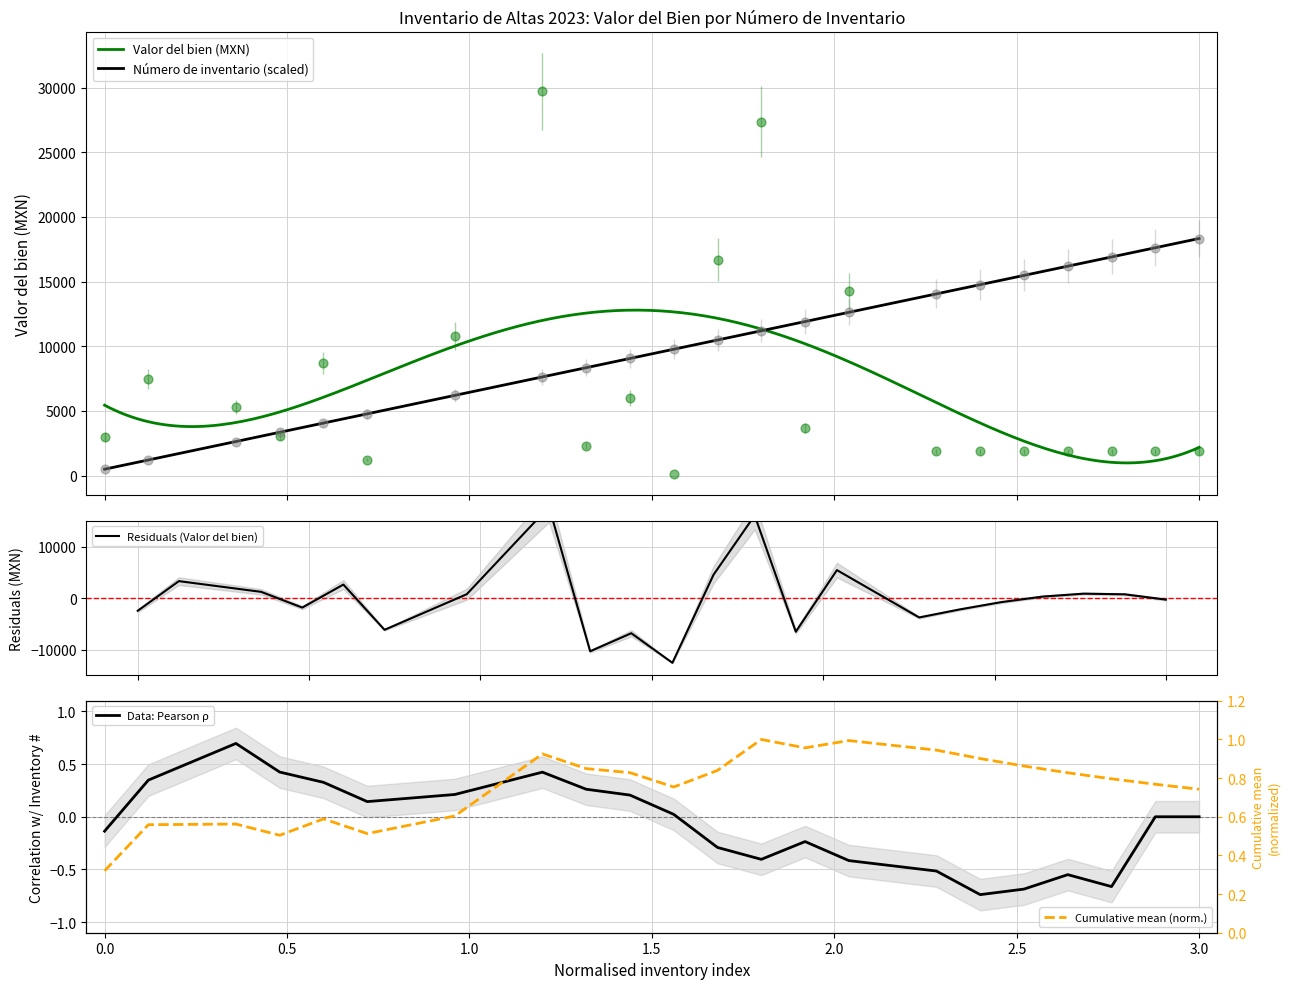

Which series contains the lowest Y value?

Valor del bien